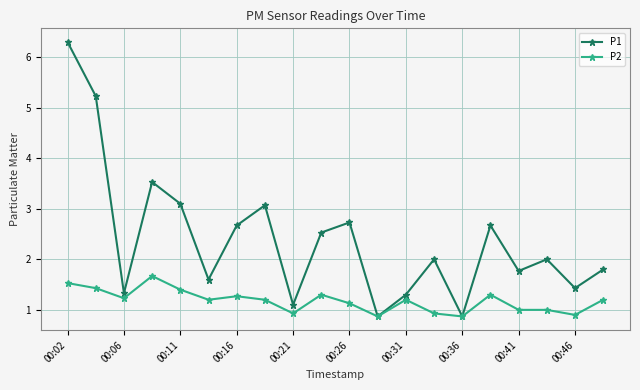

Which series has the largest range (max minus min)?

P1